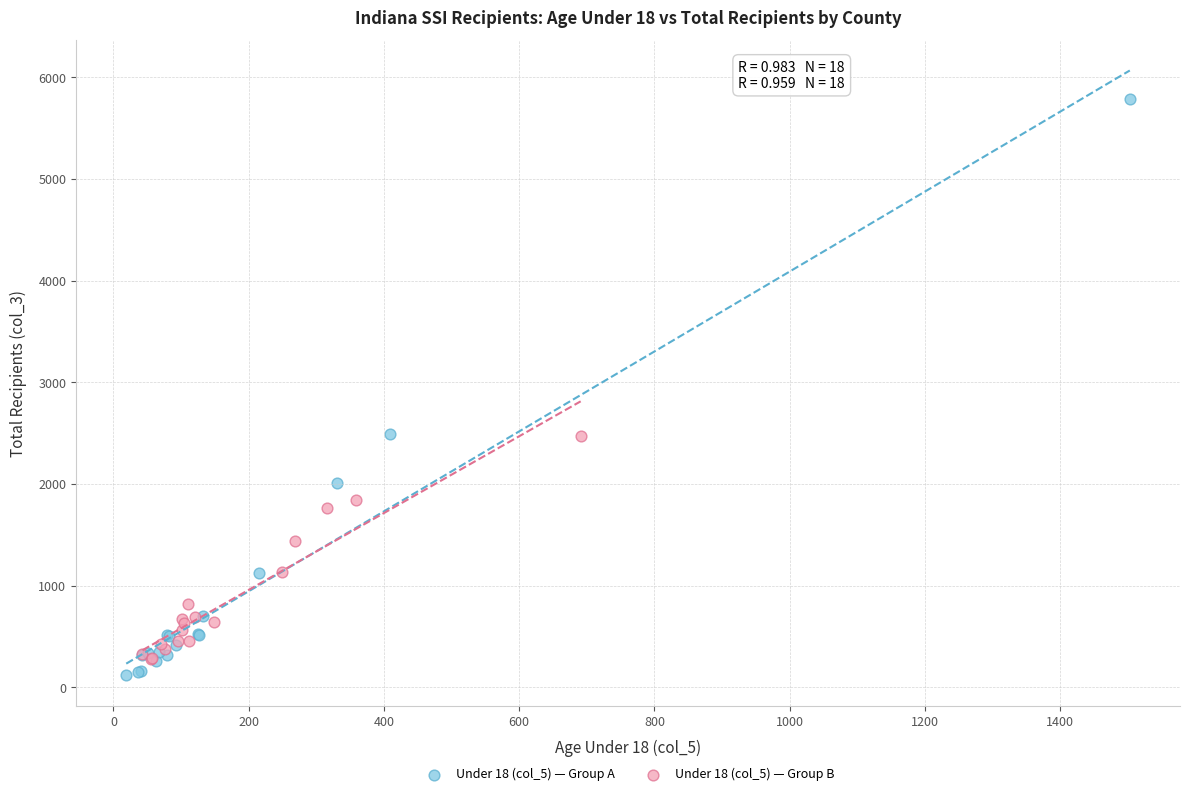

Which series contains the highest Y value?

Under 18 (col_5) — Group A